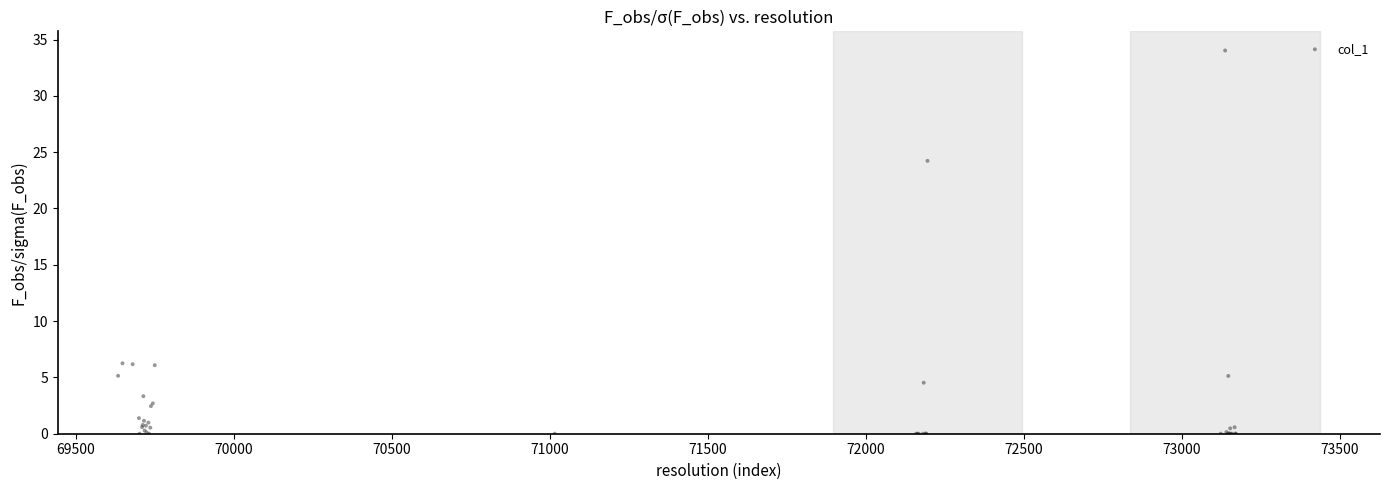

What Y value in the scatter plot is closest to 17?

24.2